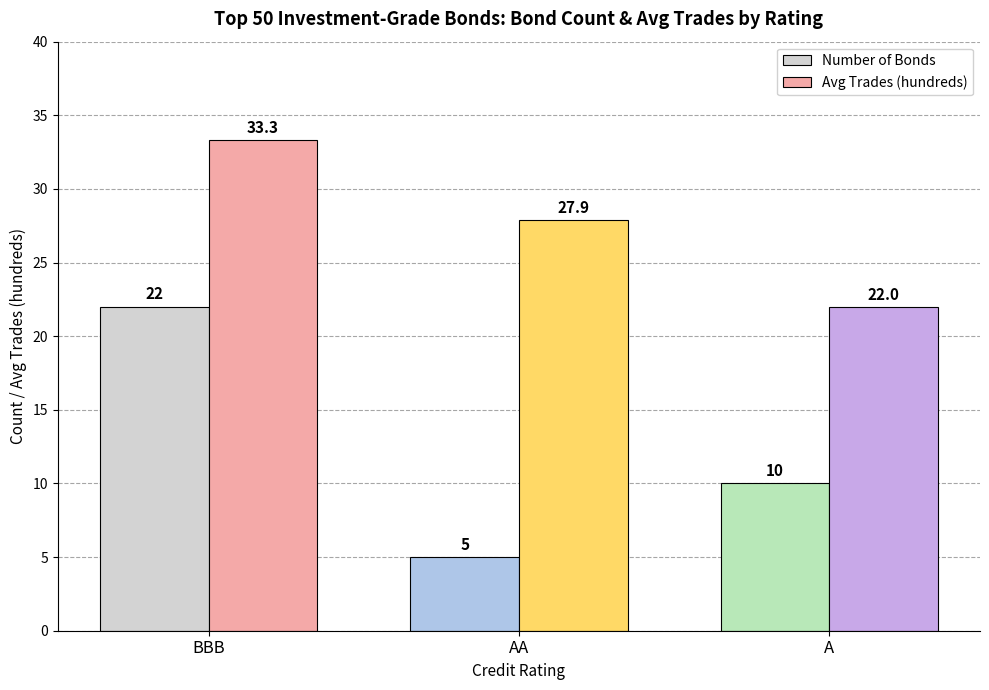

Rank the series at BBB from lowest to highest value.

Number of Bonds, Avg Trades (hundreds)